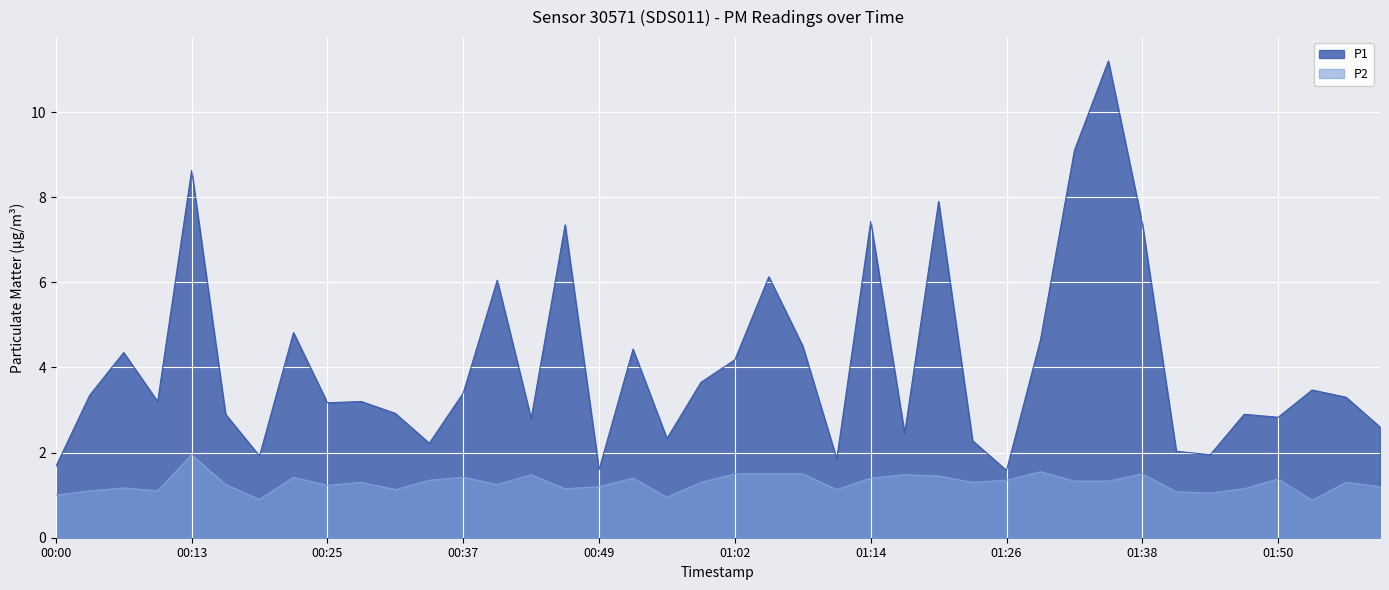

Rank the series by their maximum value, from highest to lowest.

P1, P2